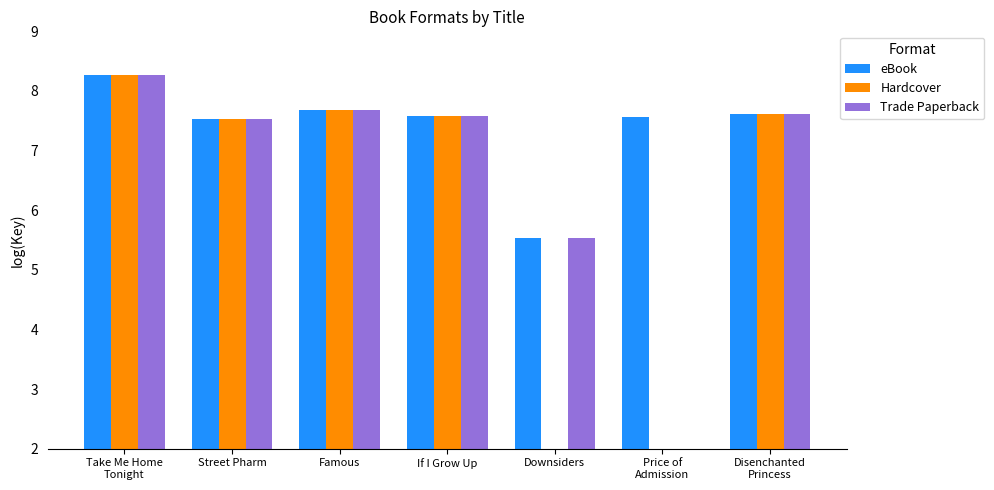

What position from the left is Take Me Home
Tonight?

1